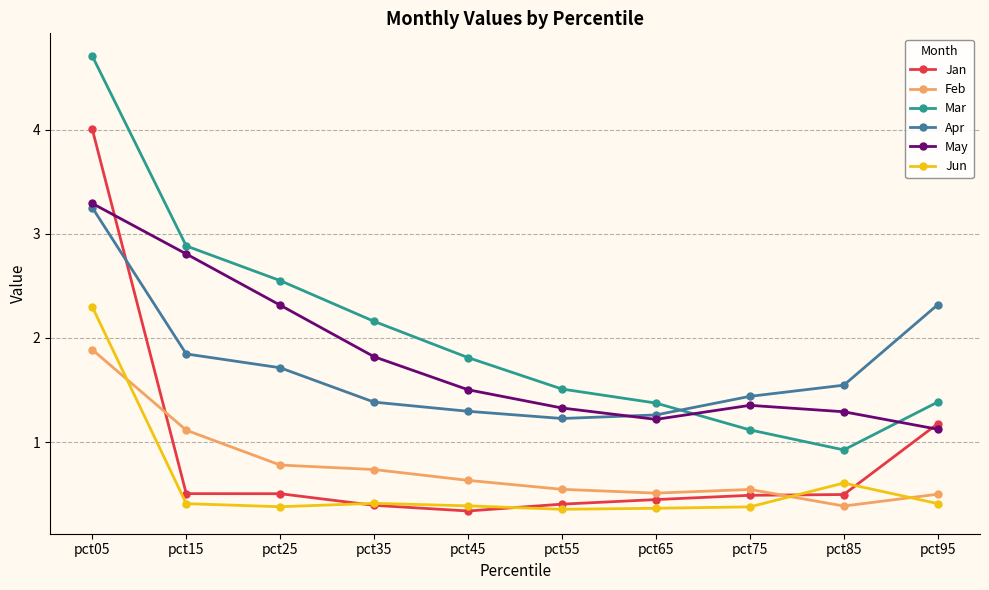

How many lines are shown in the chart?

6